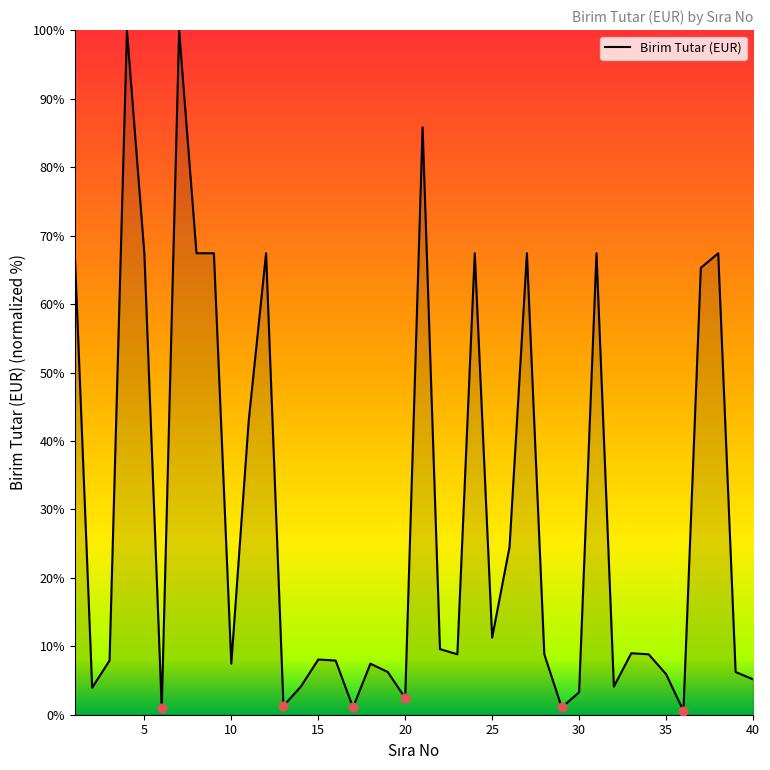

What is the maximum value shown in the chart?

100.0